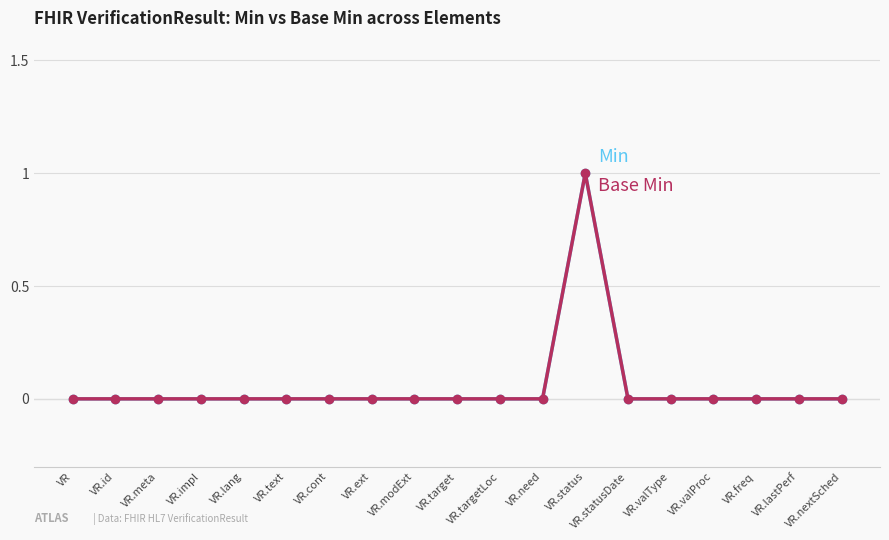

True or false: Min has a value of 0 at VR.id.

True